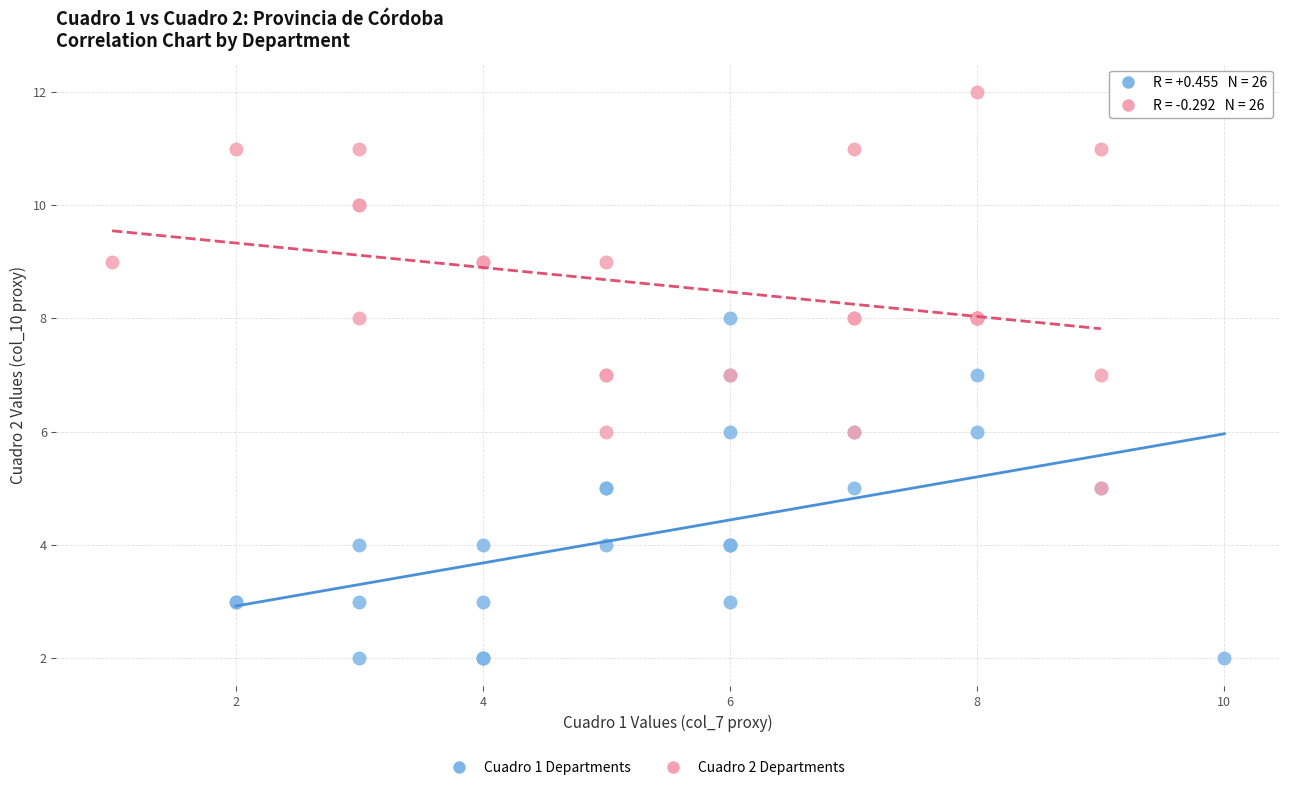

Which series has the widest spread of Y values?

Cuadro 2 Departments